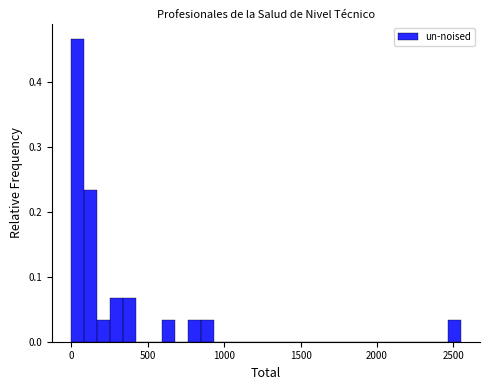

Read against the x-axis, roughly where is the centre of the tallest bar?

50